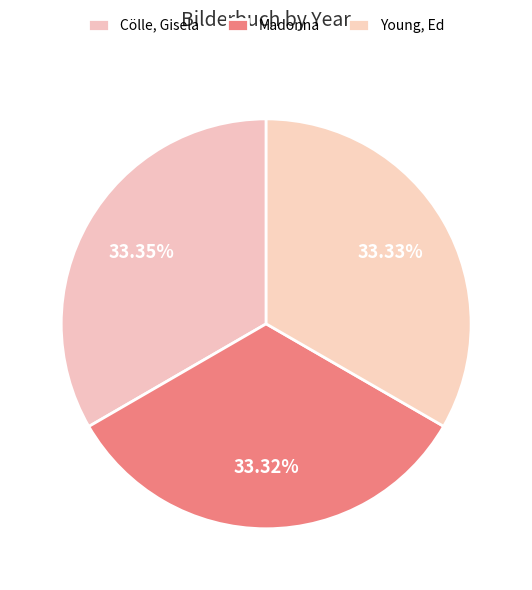

Combined, what portion of the pie is Young, Ed and Cölle, Gisela?

66.7%